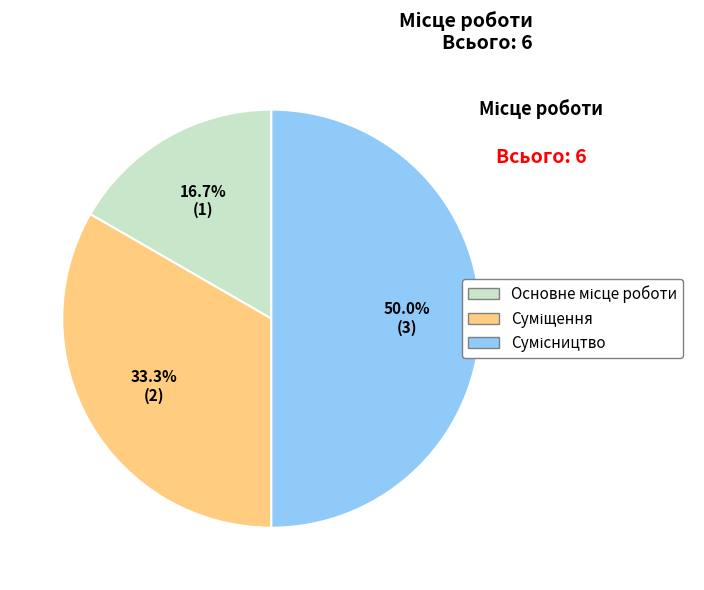

What percentage do Сумісництво and Суміщення together represent?

83.3%